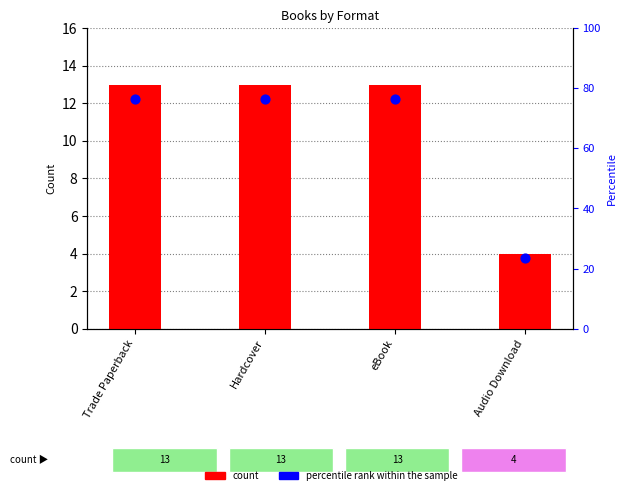

At how many categories does at least one series exceed 20?

4